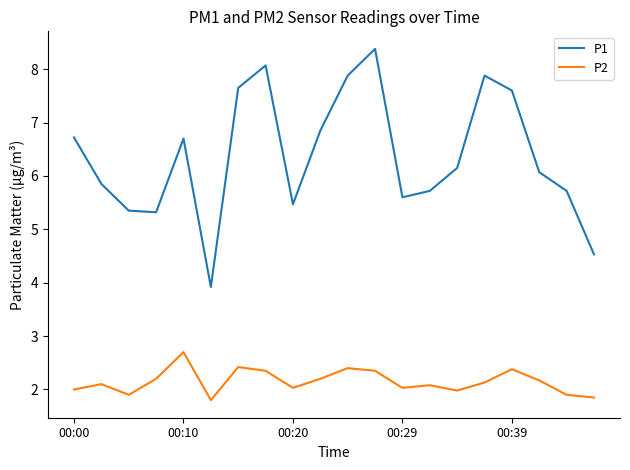

True or false: P2 has more than 2 points higher than both neighbors.

True